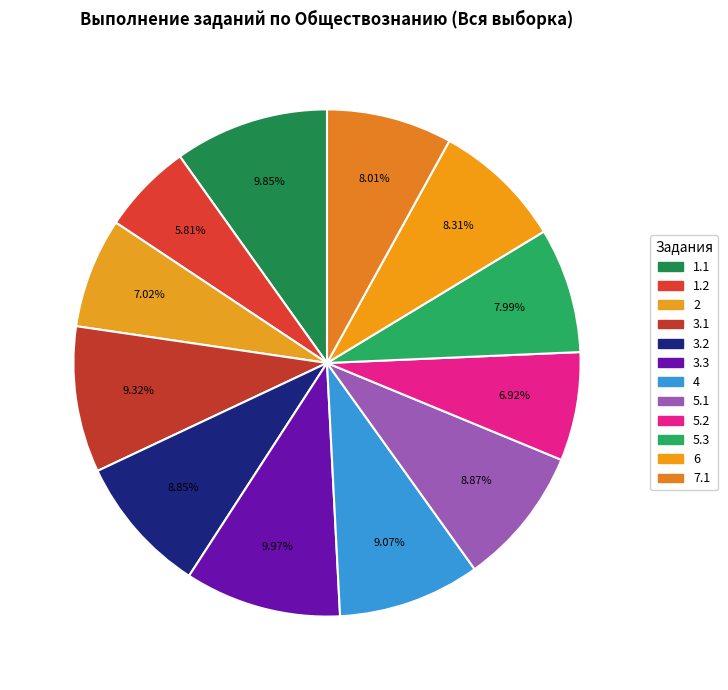

What is the ratio of the value at 5.3 to the value at 3.1?

0.9